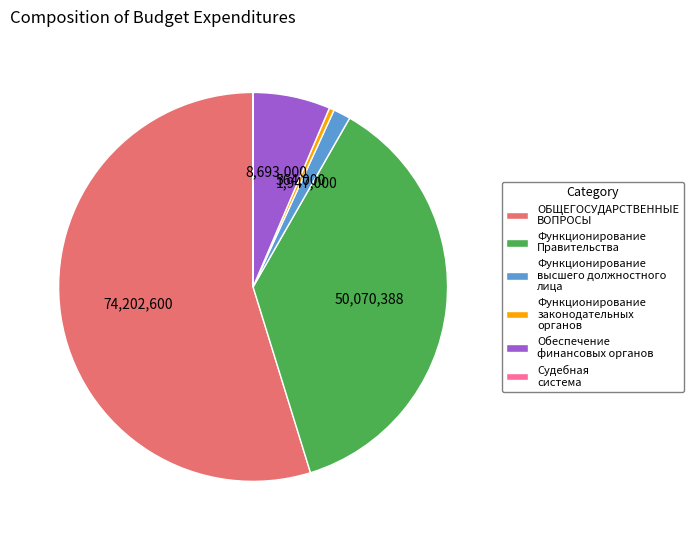

The ОБЩЕГОСУДАРСТВЕННЫЕ ВОПРОСЫ slice represents 46% of the pie. True or false?

False